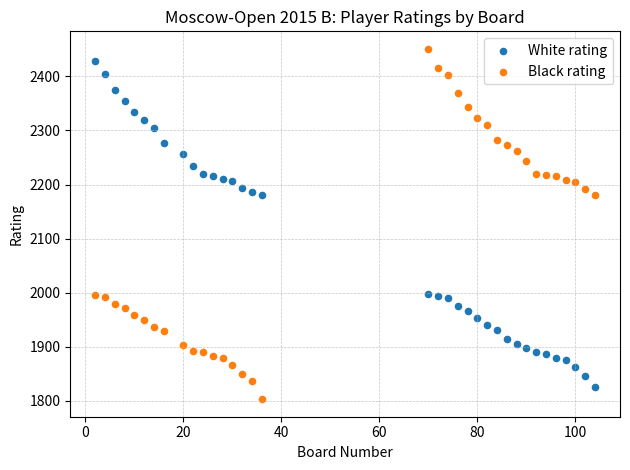

What is the X range (max minus min) for the scatter plot?

102